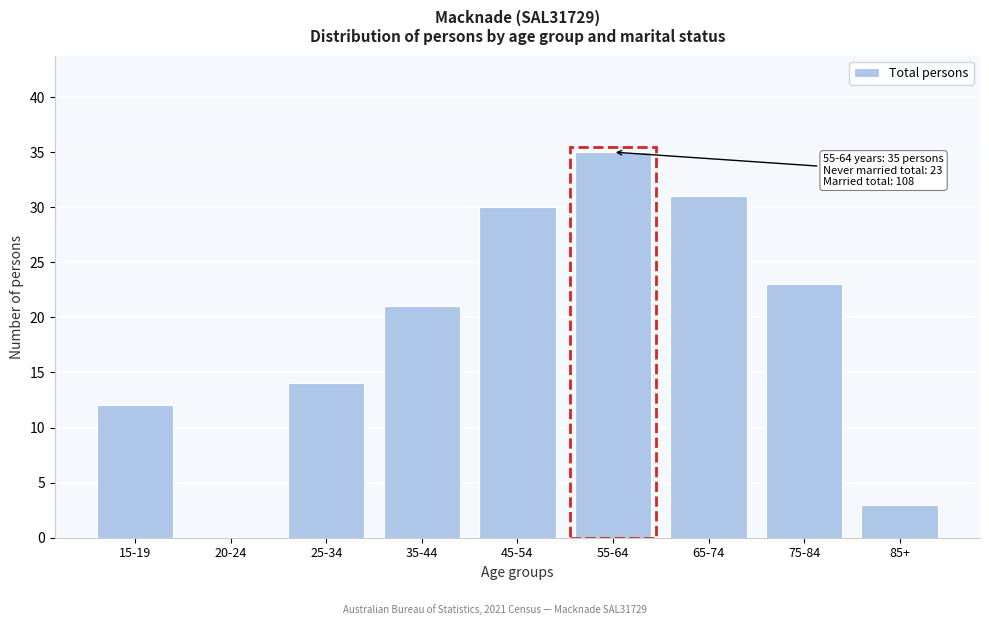

Reading left to right, extract all data points from this chart.

15-19=12	20-24=0	25-34=14	35-44=21	45-54=30	55-64=35	65-74=31	75-84=23	85+=3